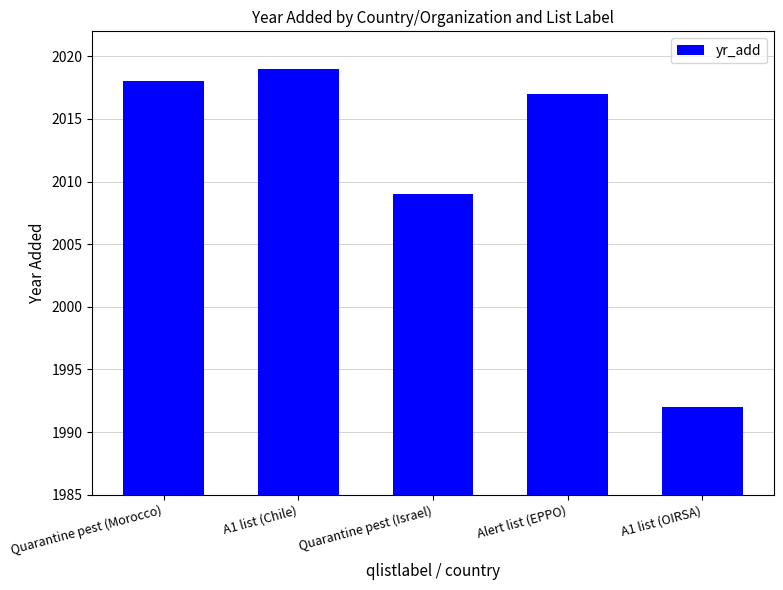

How many bars are there in total?

5